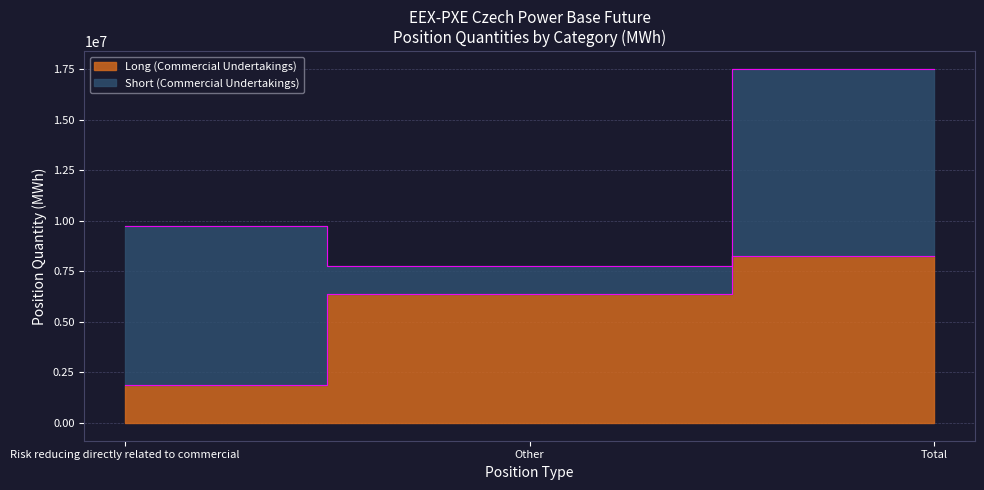

Where does the data first go above 6379657?

Total